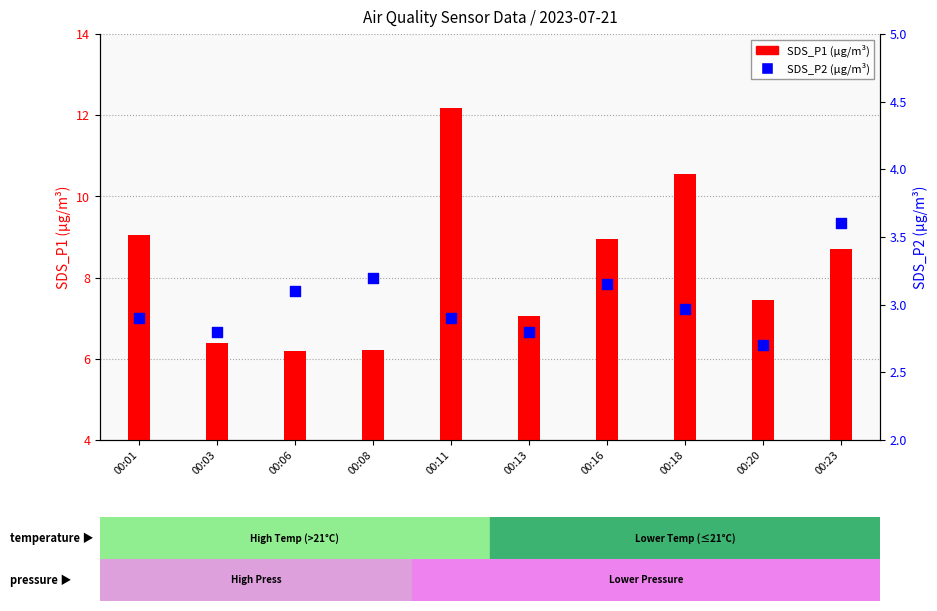

Which series reaches the minimum Y coordinate?

SDS_P2 (µg/m³)